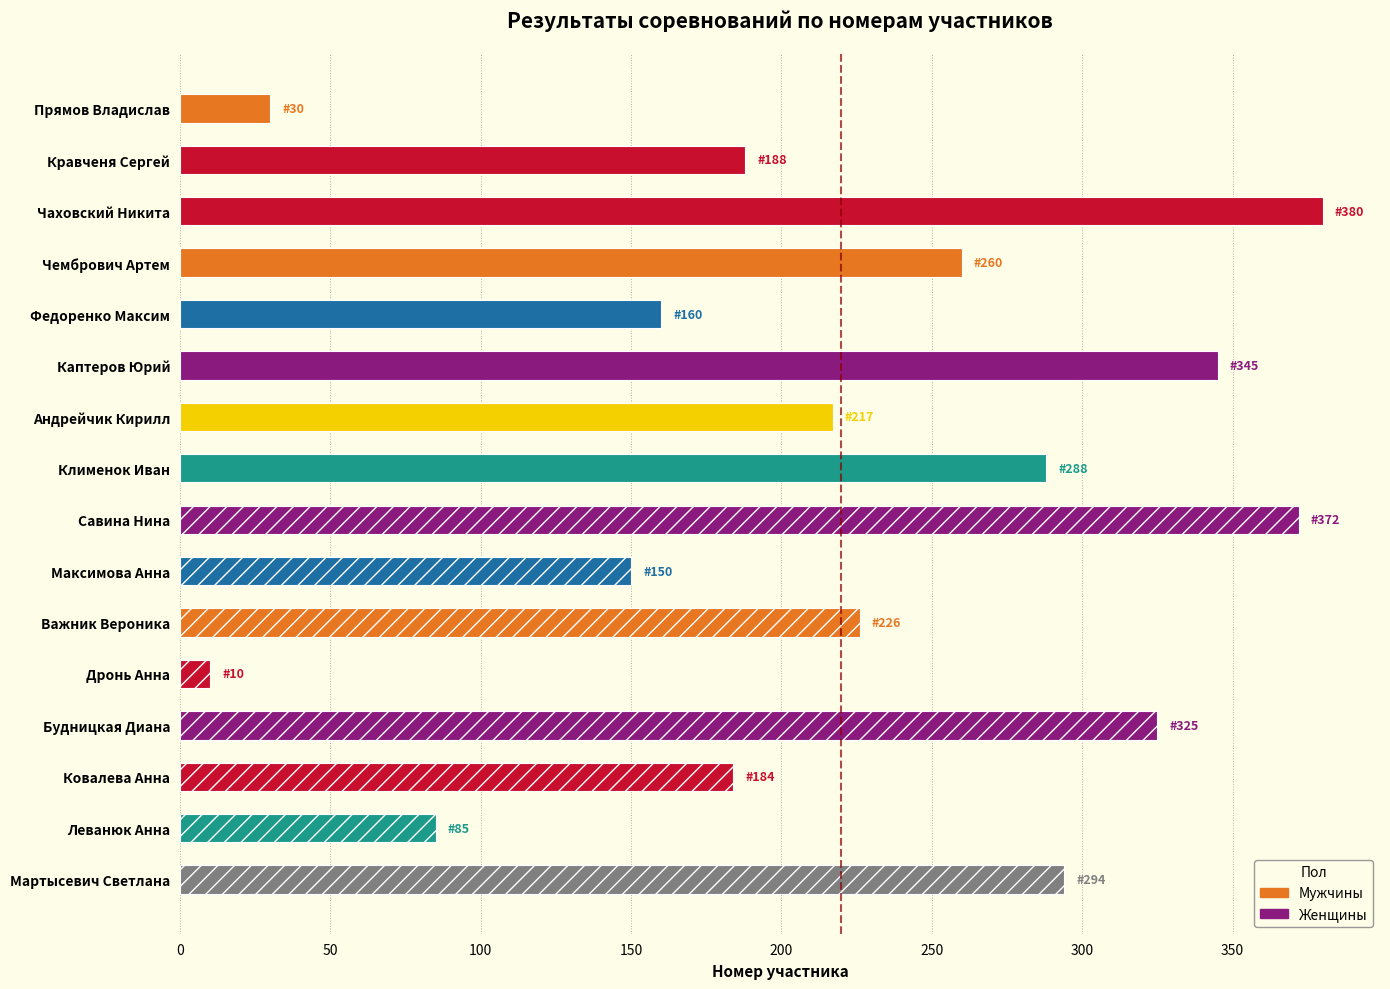

How many bars are there in total?

16